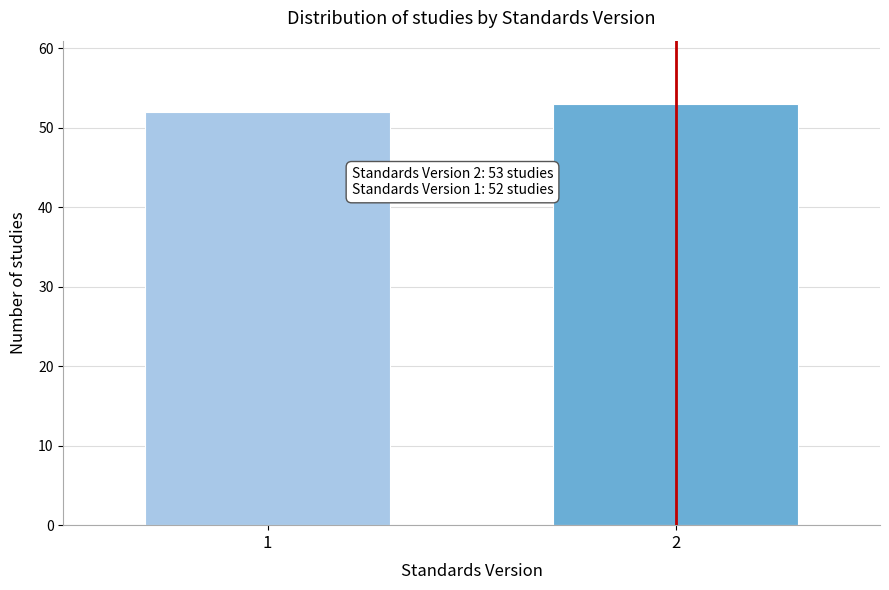

Reading left to right, what are all the values shown in this chart?

1=52	2=53